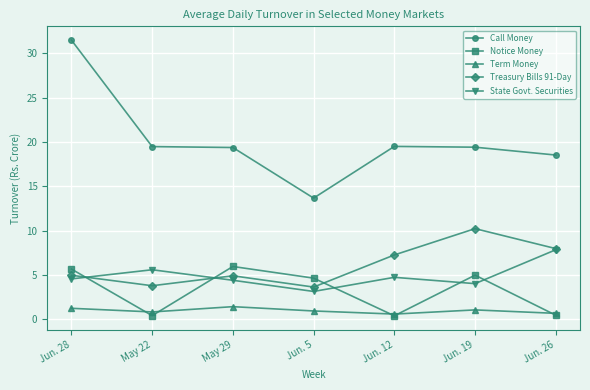

What is the difference between the second highest and second lowest values in the State Govt. Securities series?

1.6